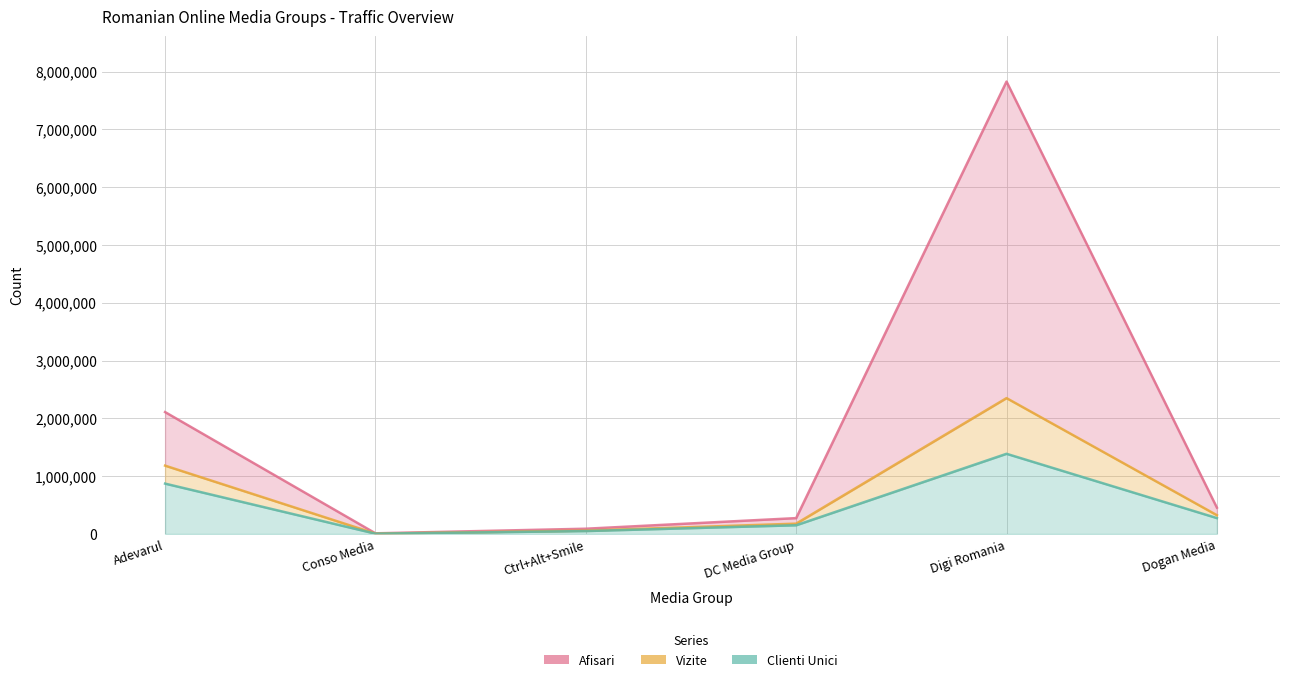

At which label does Afisari reach its peak?

Digi Romania